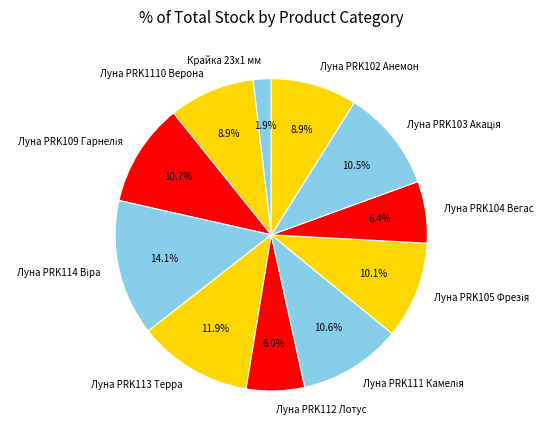

Is there any slice that represents more than half of the pie?

No